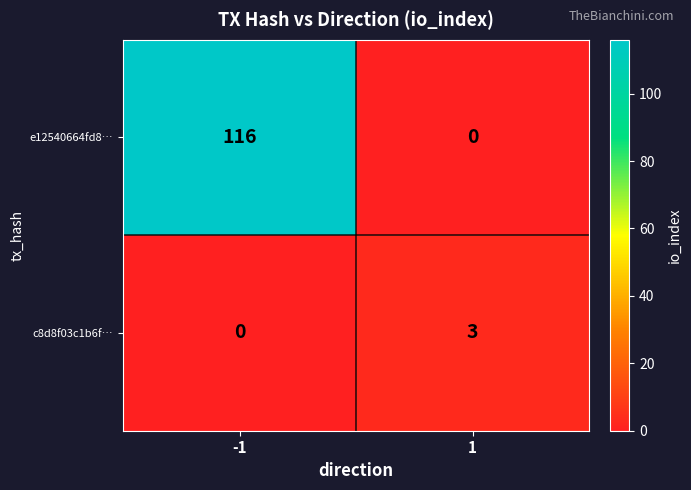

Reading left to right, what are all the values shown in this chart?

e12540664fd8…: -1=116	1=0
c8d8f03c1b6f…: -1=0	1=3